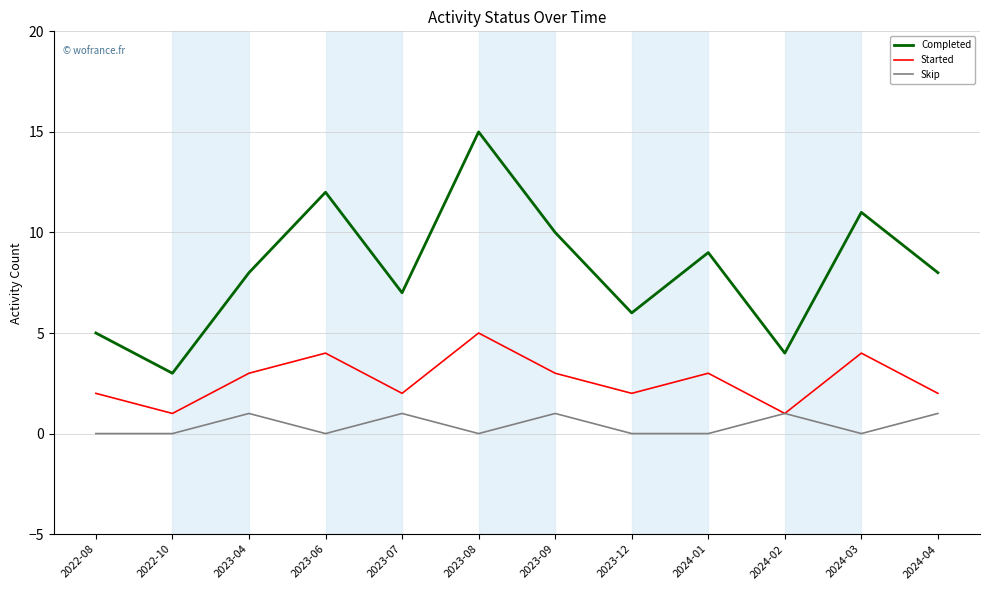

How many lines are shown in the chart?

3